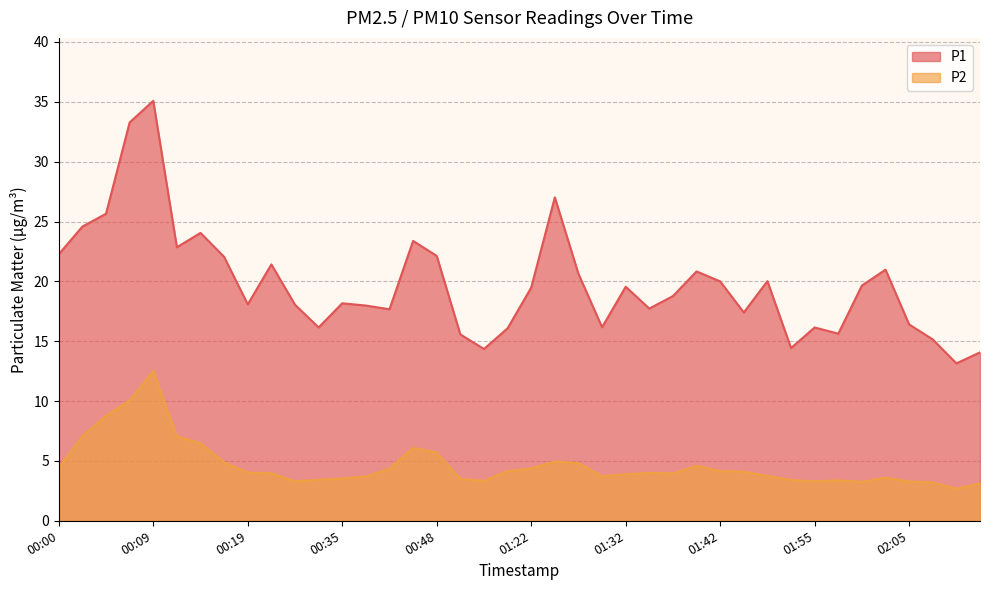

List the series in order of their overall mean, lowest first.

P2, P1